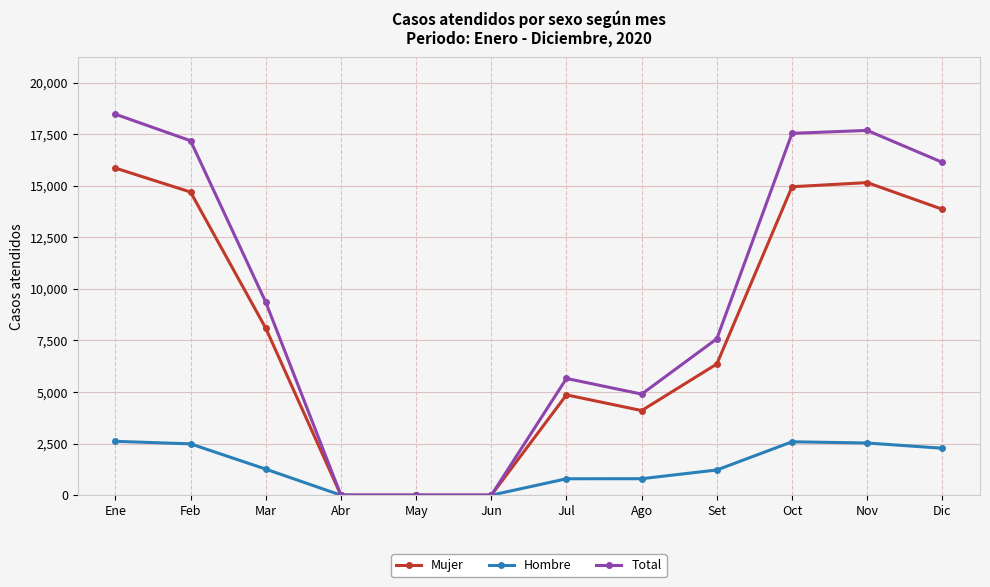

Rank the series by their average value, from lowest to highest.

Hombre, Mujer, Total